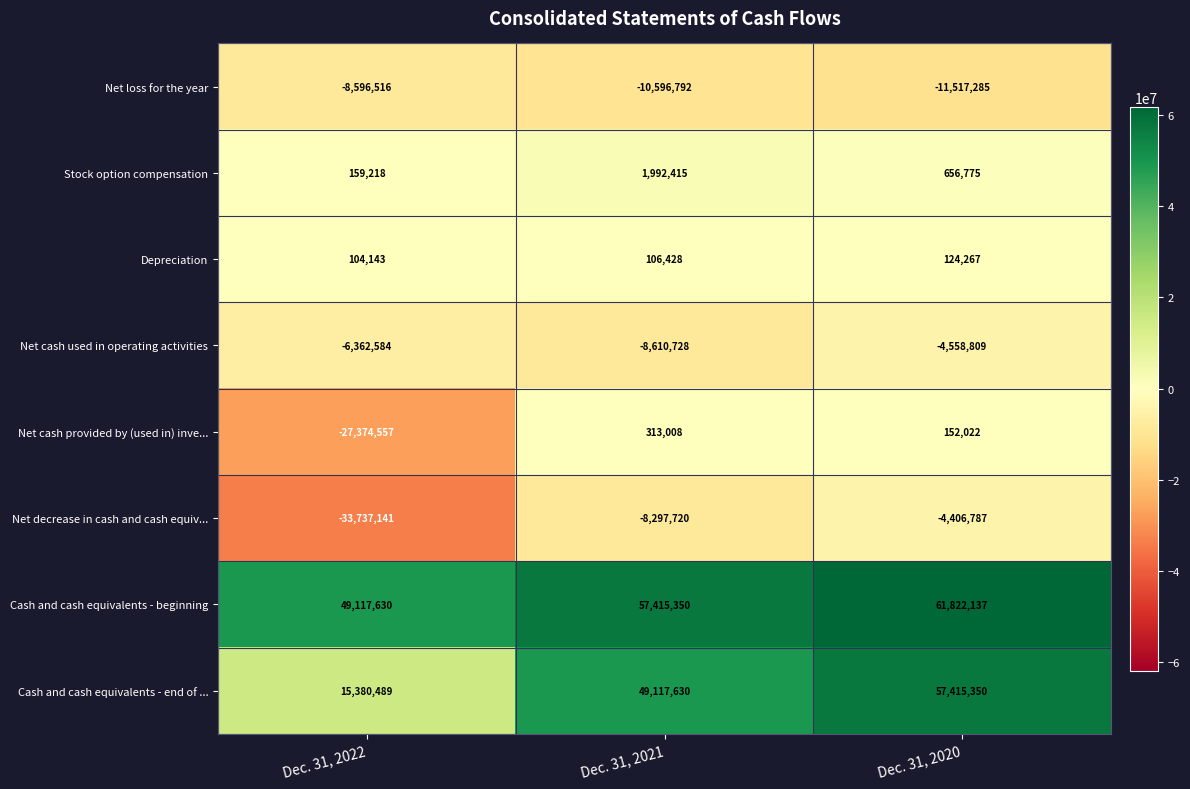

What is the sum of the Cash and cash equivalents - end of ... values at Dec. 31, 2022 and Dec. 31, 2021?

64498119